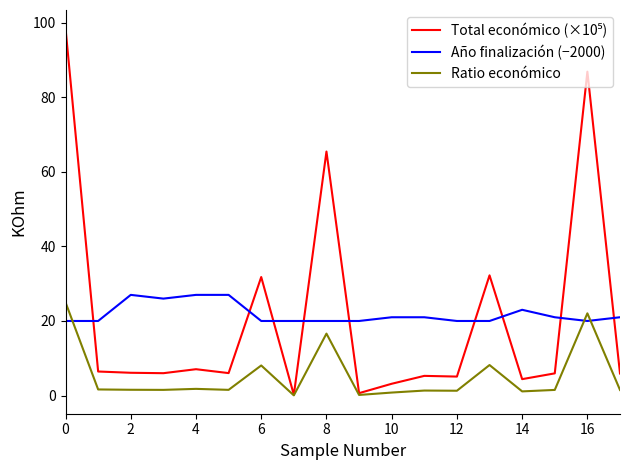

After their last crossing, which series has the higher values: Ratio económico or Año finalización (−2000)?

Año finalización (−2000)